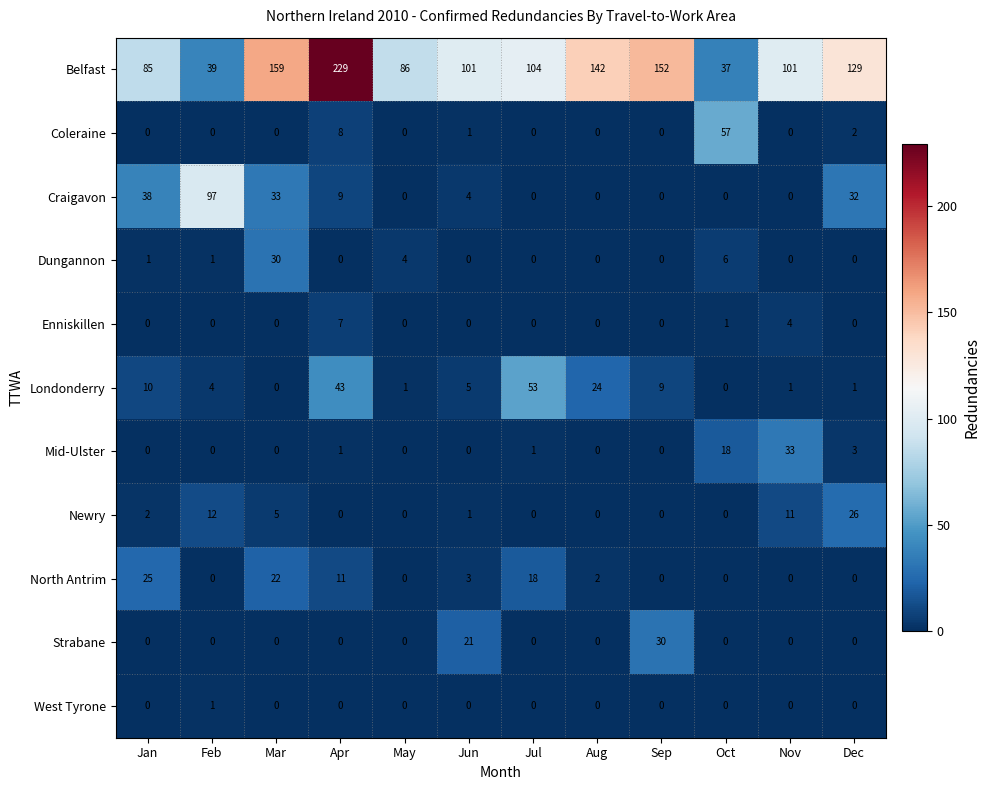

Where is Mid-Ulster nearest to the value 16?

Oct